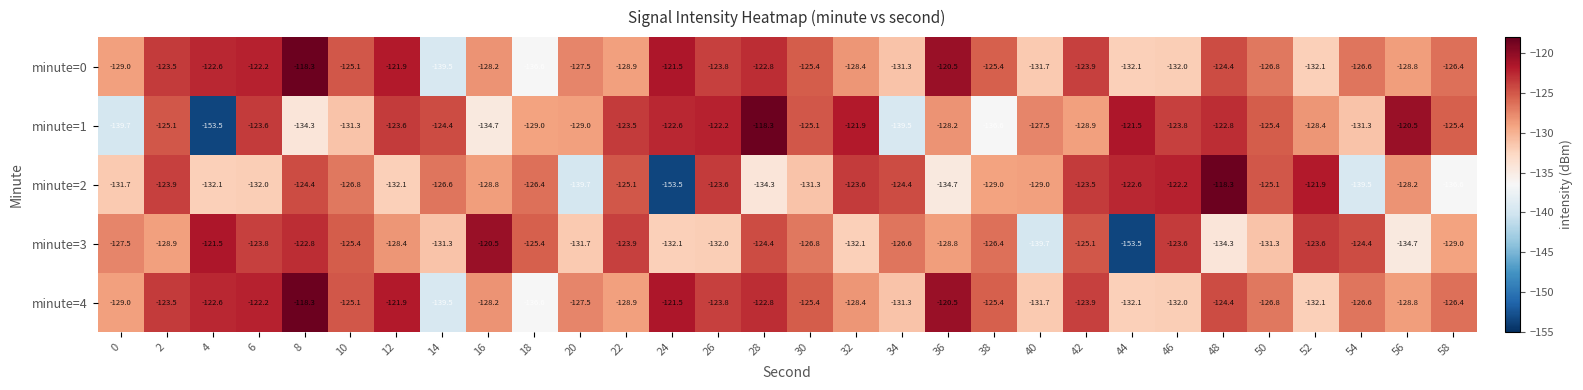

At which label is minute=2 closest to -135?

36